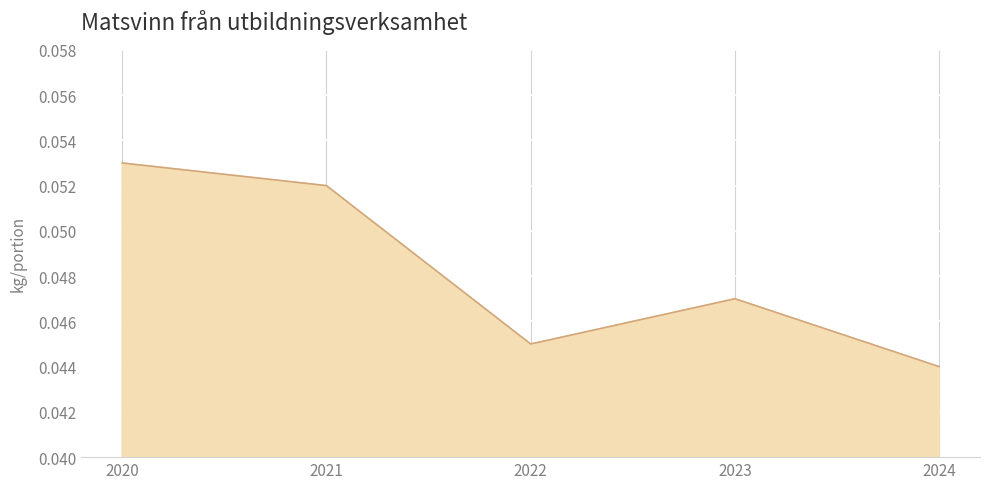

Which label corresponds to the largest value in the chart?

2020